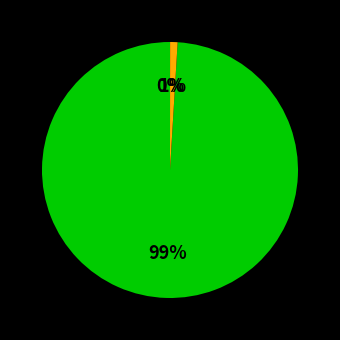

To the nearest percent, what is the difference between the largest and smallest slice percentages?

99%